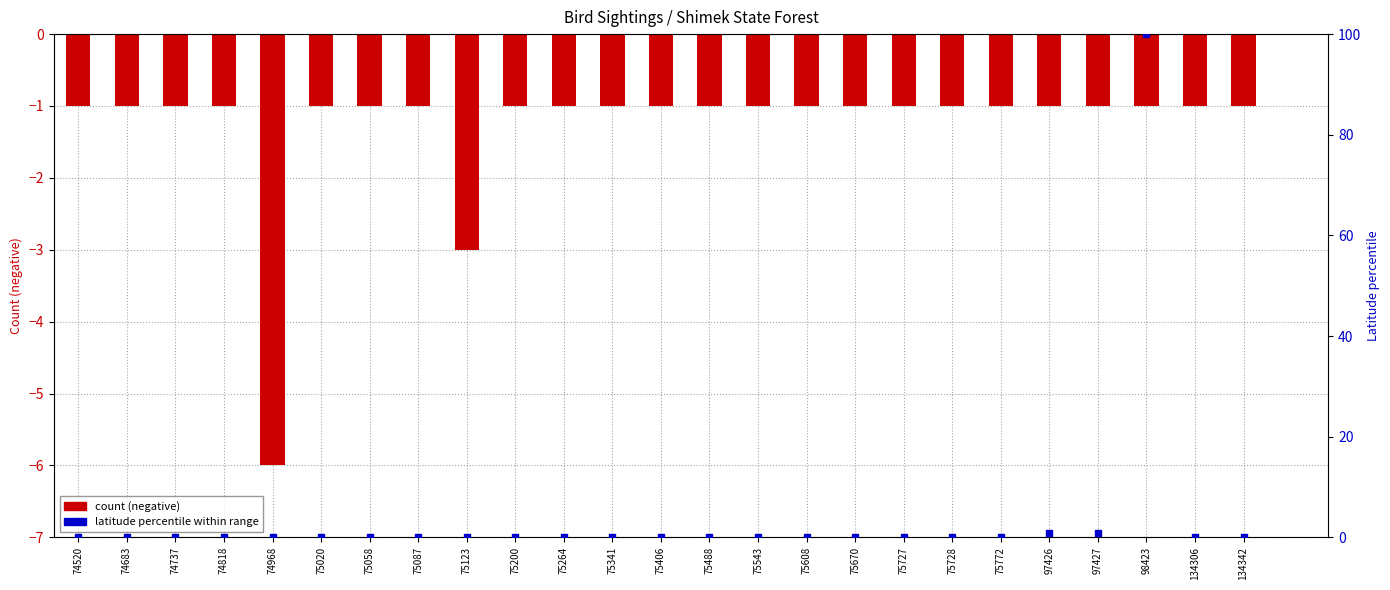

Which series has the largest total across all categories?

Latitude percentile